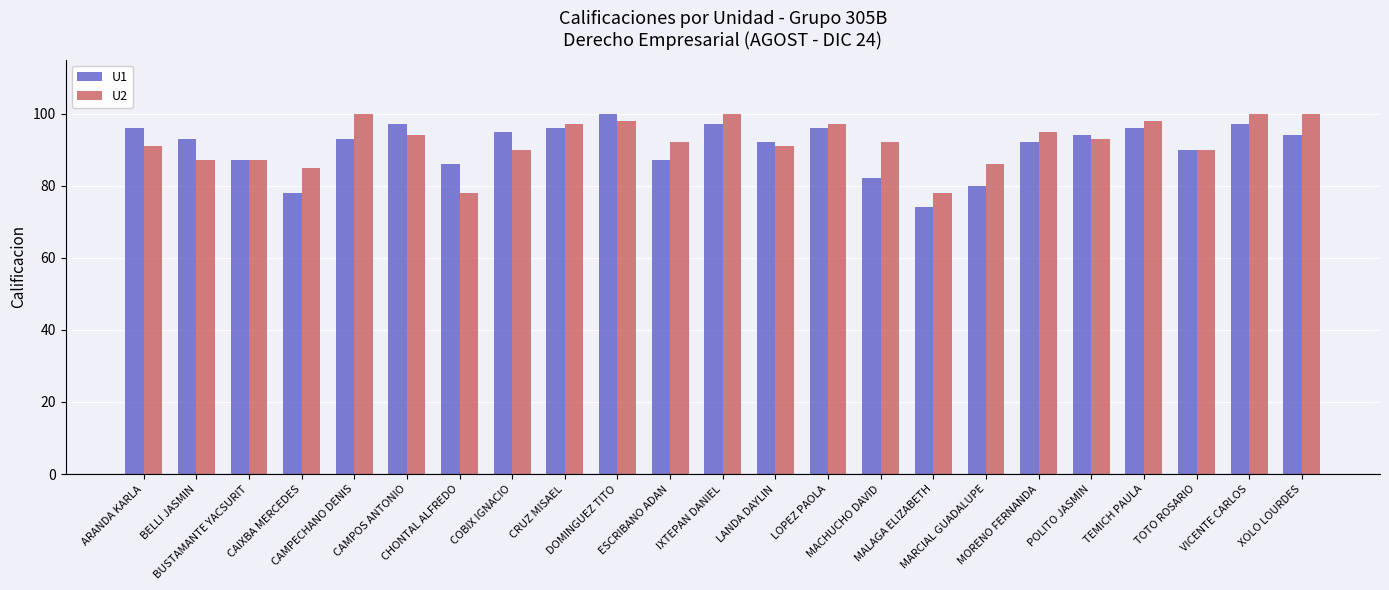

What is the highest value of the U2 series?

100